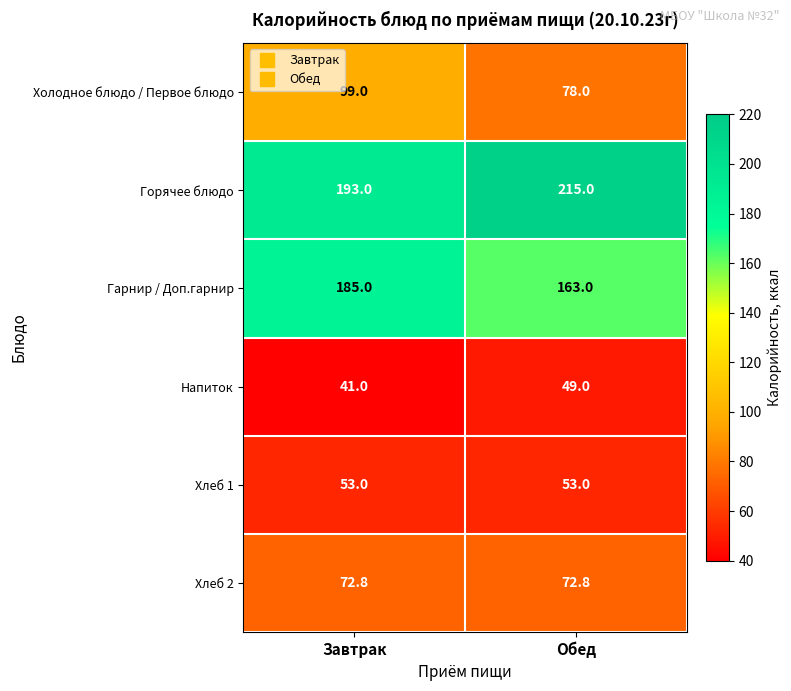

Which label corresponds to the largest value in the chart?

Обед